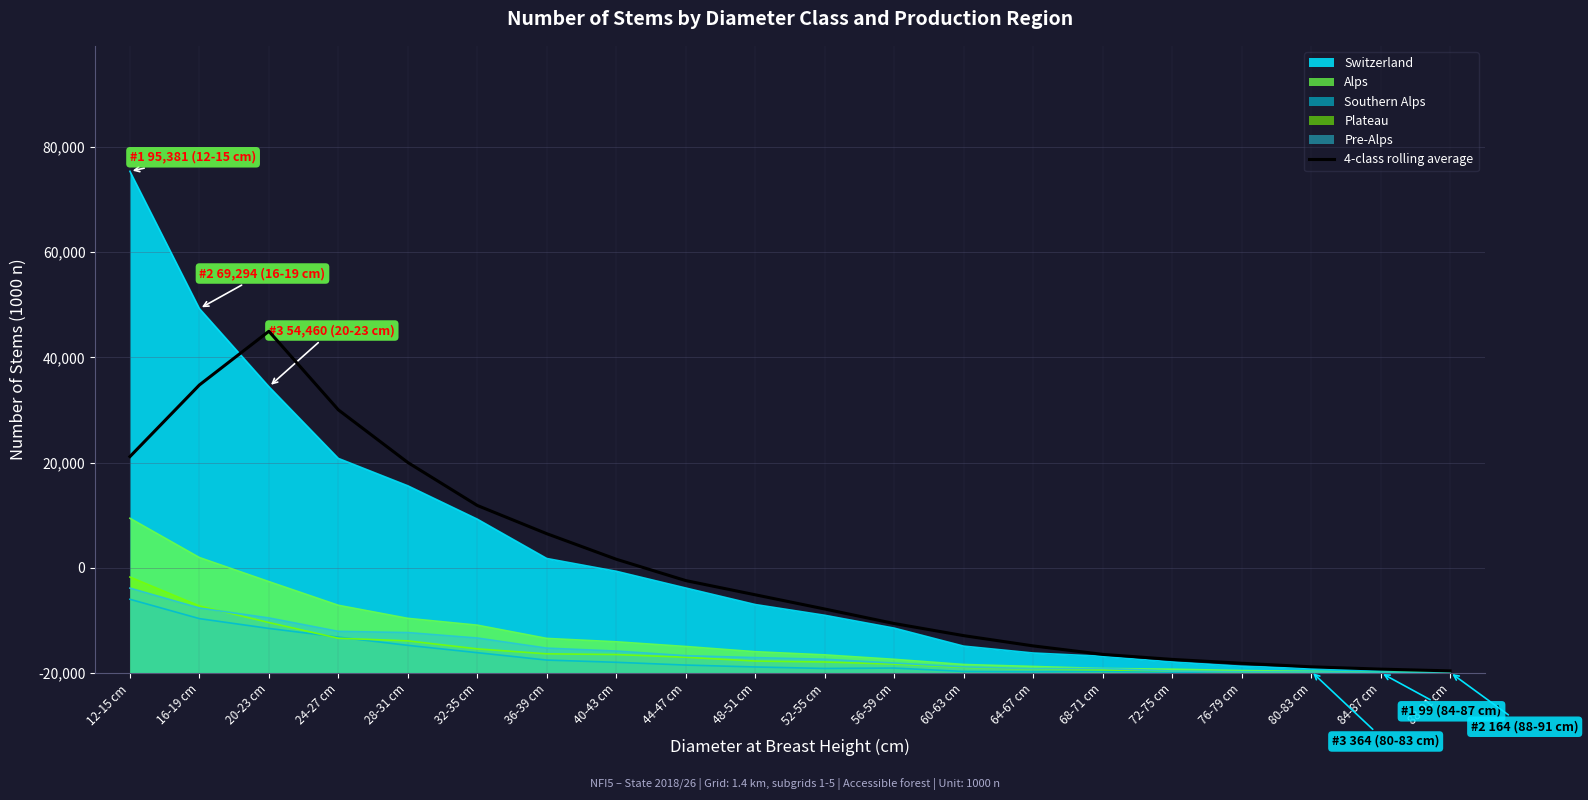

Is it true that the value at 20-23 cm is 41619.7?

False